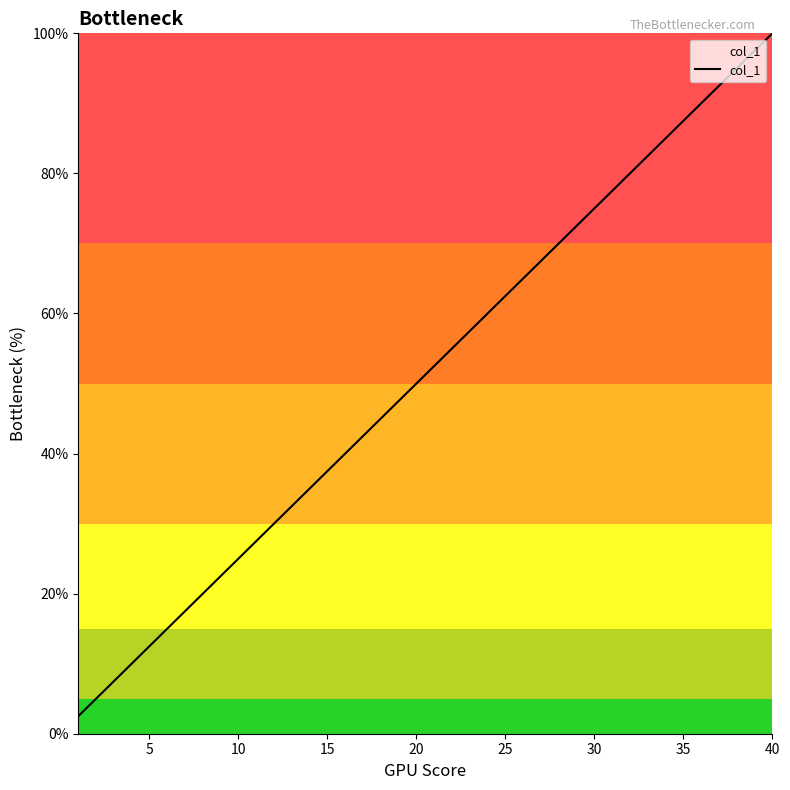

What is the maximum value shown in the chart?

100.0